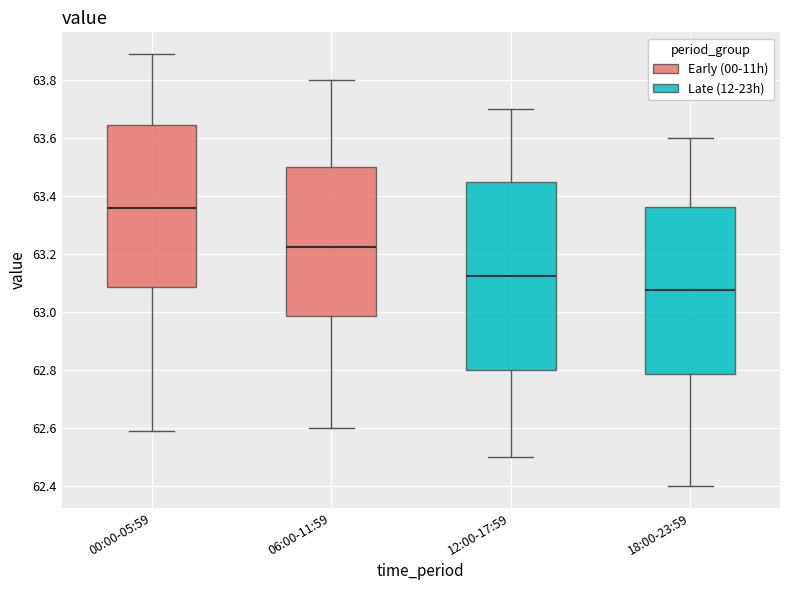

Reading left to right, transcribe this box plot: for each box, give where its median line is, the range the box spans, and where its two whiskers end, as read against the y-axis. The values are not printed on the chart, so give them approximately, as read against the axis.

00:00-05:59: median 63.36, box 63.08 to 63.64, whiskers 62.60 to 63.90
06:00-11:59: median 63.22, box 62.98 to 63.50, whiskers 62.60 to 63.80
12:00-17:59: median 63.12, box 62.80 to 63.46, whiskers 62.50 to 63.70
18:00-23:59: median 63.08, box 62.78 to 63.36, whiskers 62.40 to 63.60